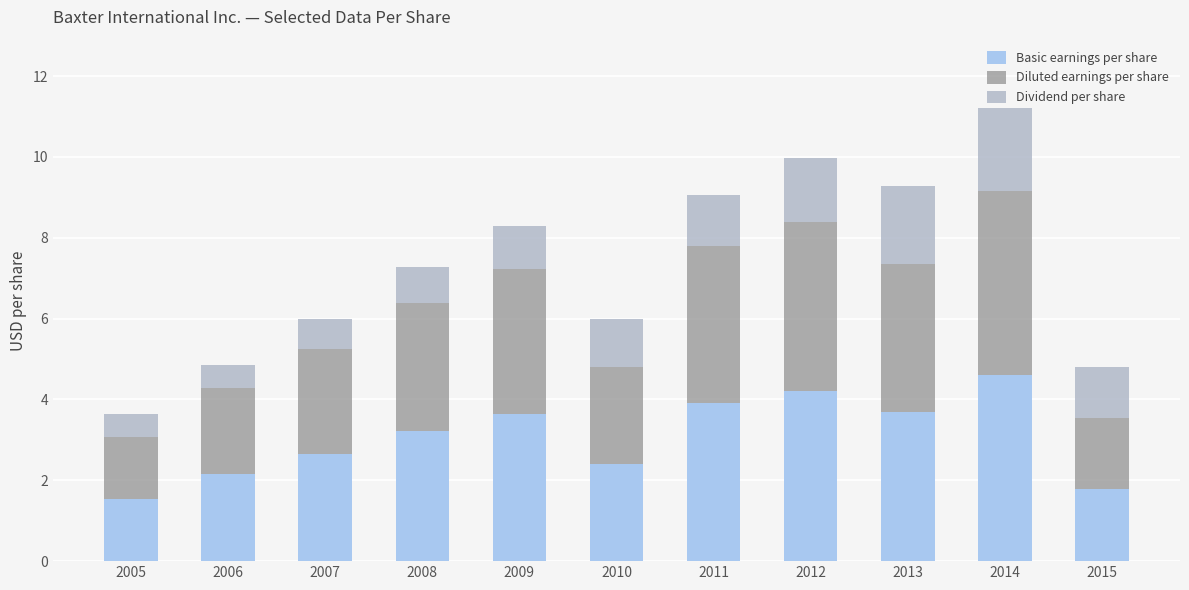

What is the total value across all series at 2005?

3.6